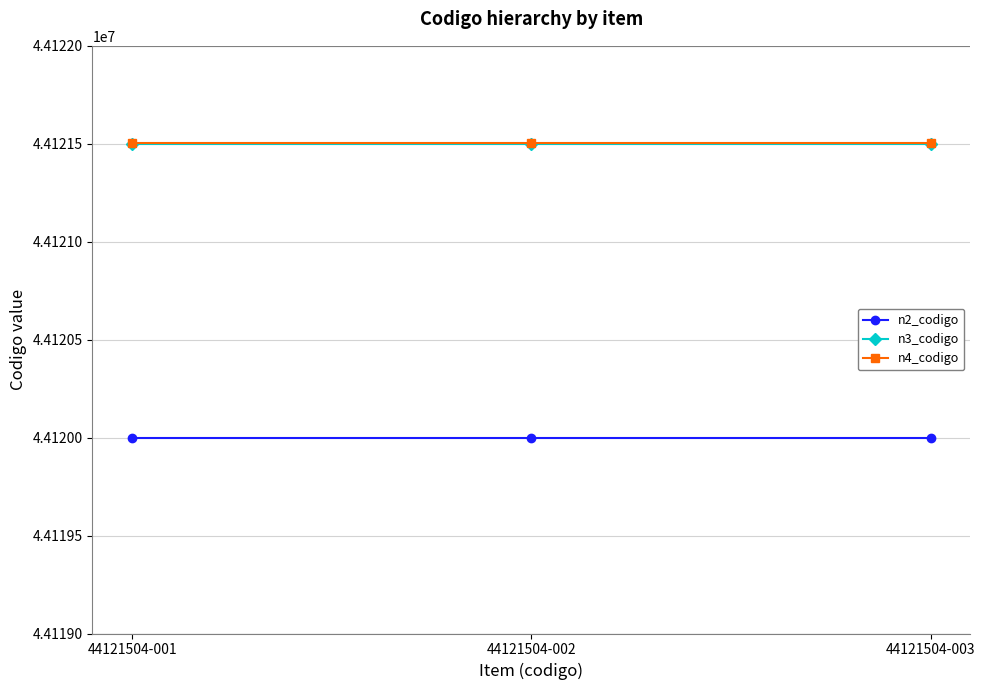

At how many categories does at least one series exceed 44120479?

3